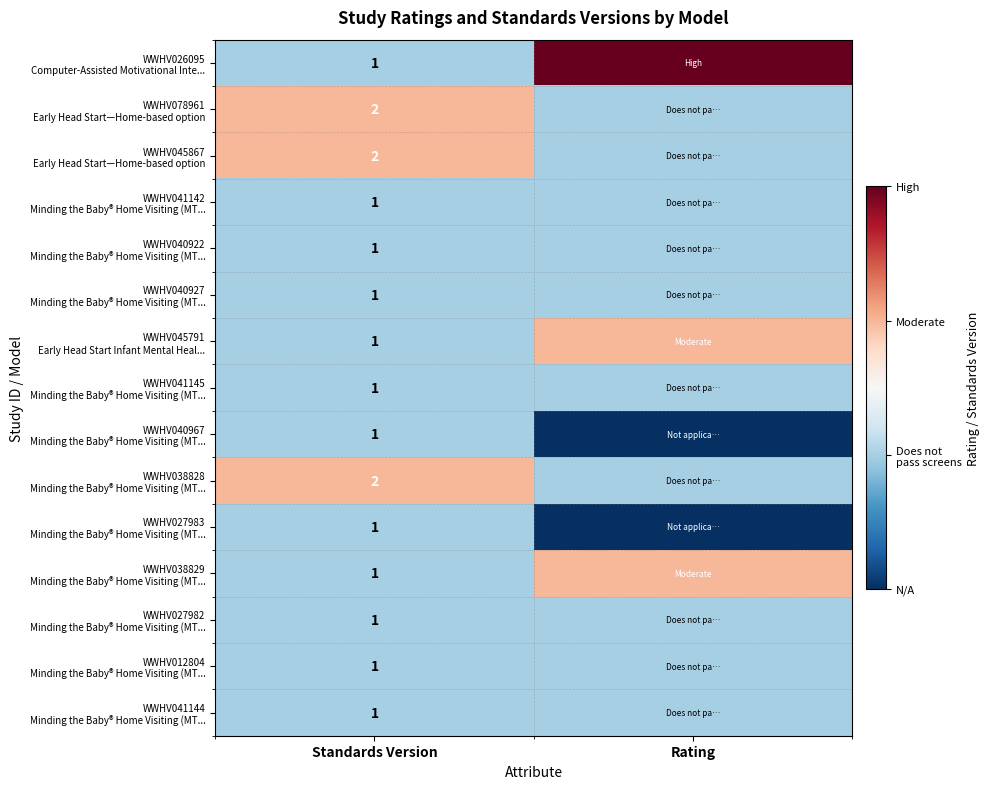

Which series has the largest total across all categories?

WWHV026095 Computer-Assisted Motivational Inte...